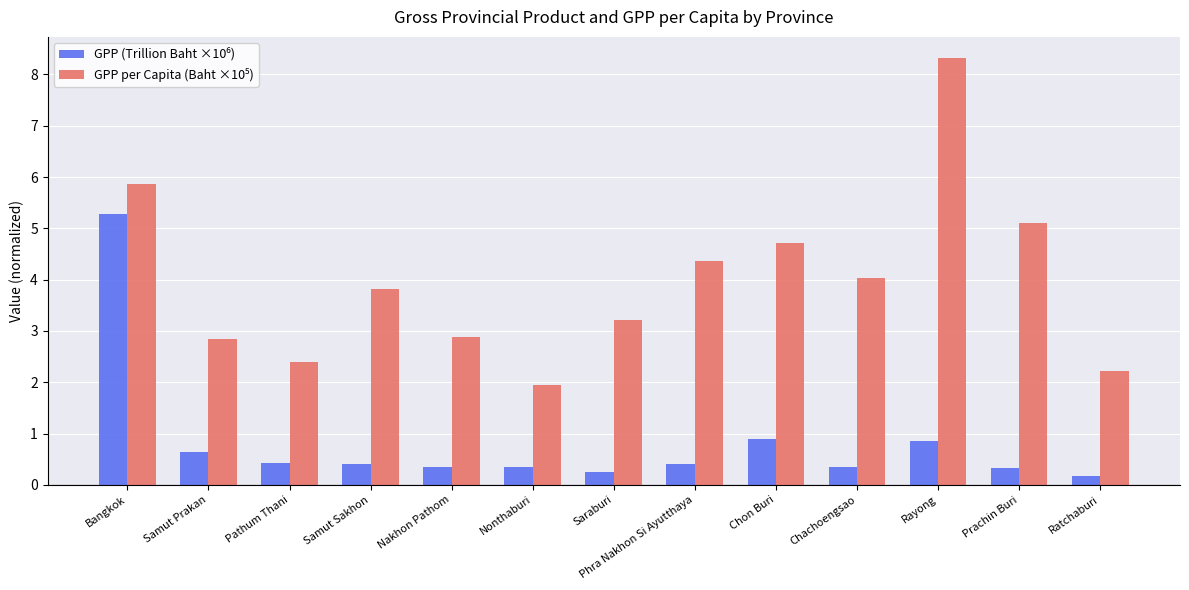

At which category is the sum across all series the highest?

Bangkok